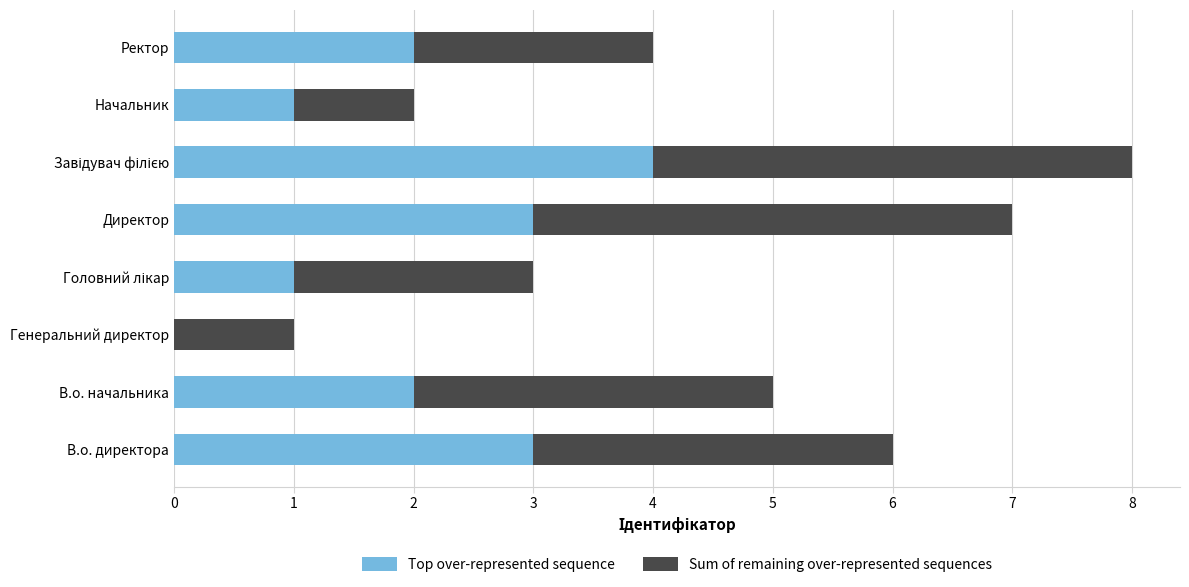

The Top over-represented sequence series shows 2 at В.о. начальника. True or false?

True